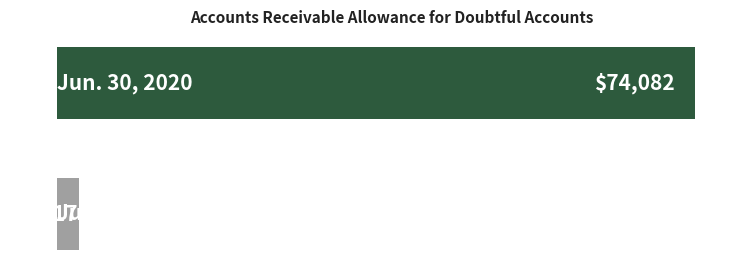

What is the smallest value displayed?

2617